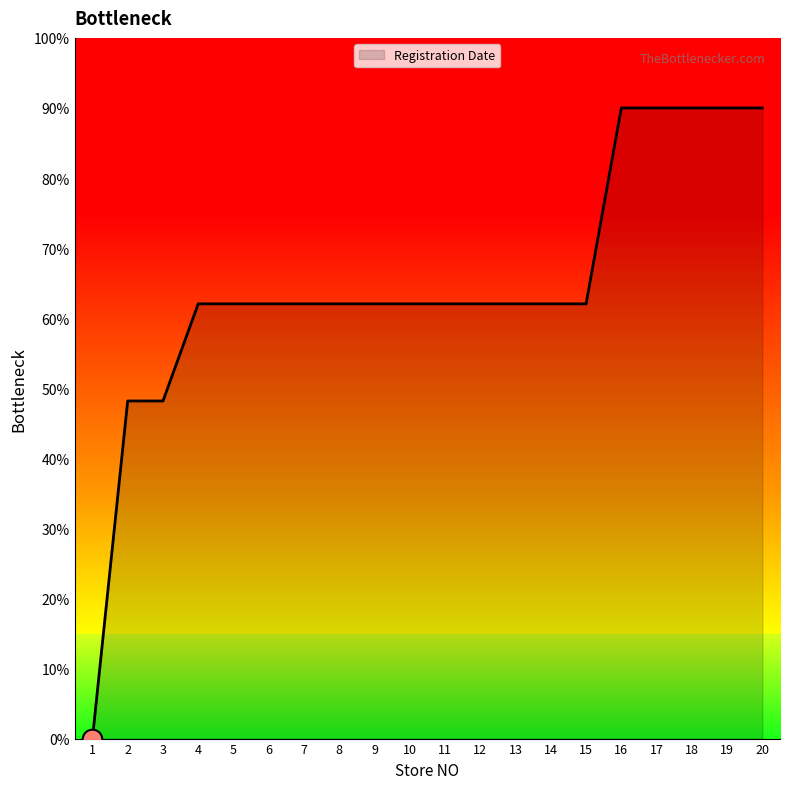

What is the ratio of the value at 11 to the value at 18?

0.7